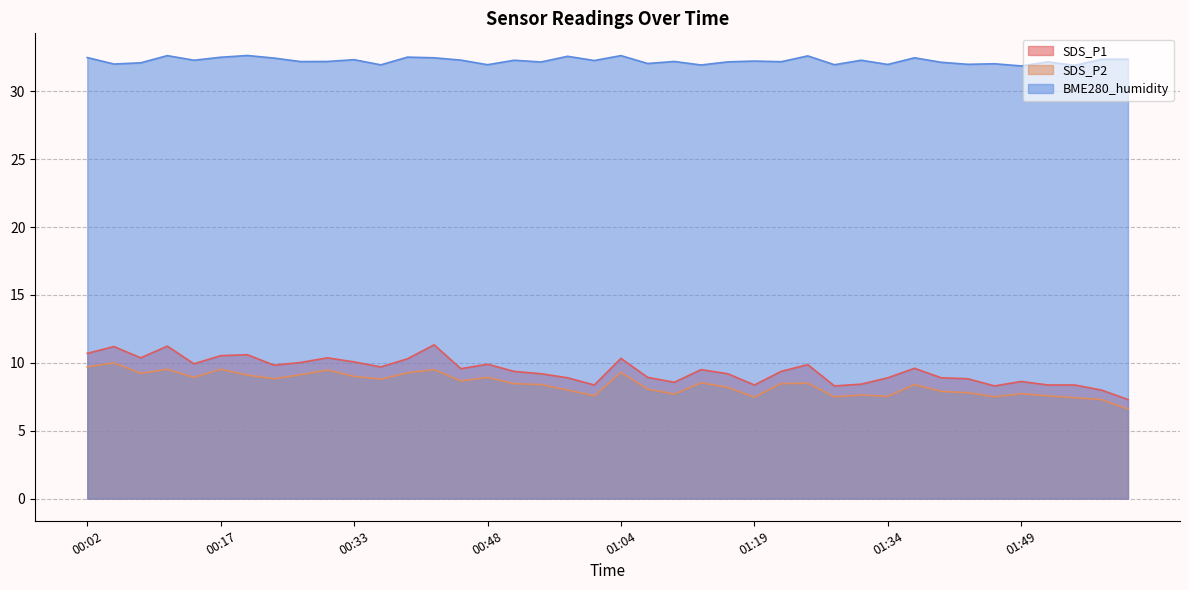

How many interior local valleys does the SDS_P2 series have?

11